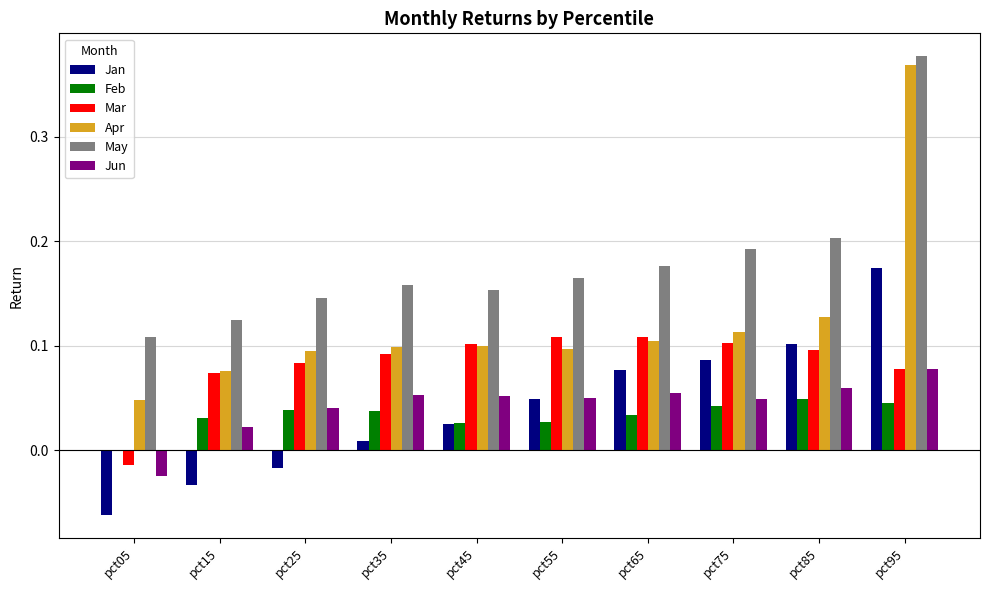

What is the total value across all series at pct55?

0.5